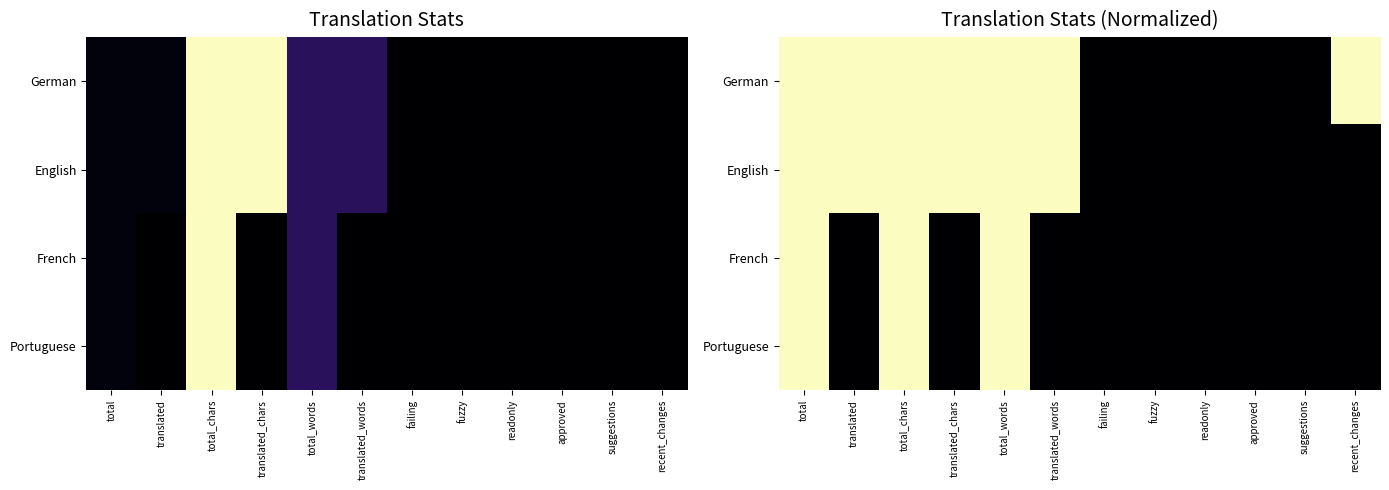

What is the sum of all German values?

7